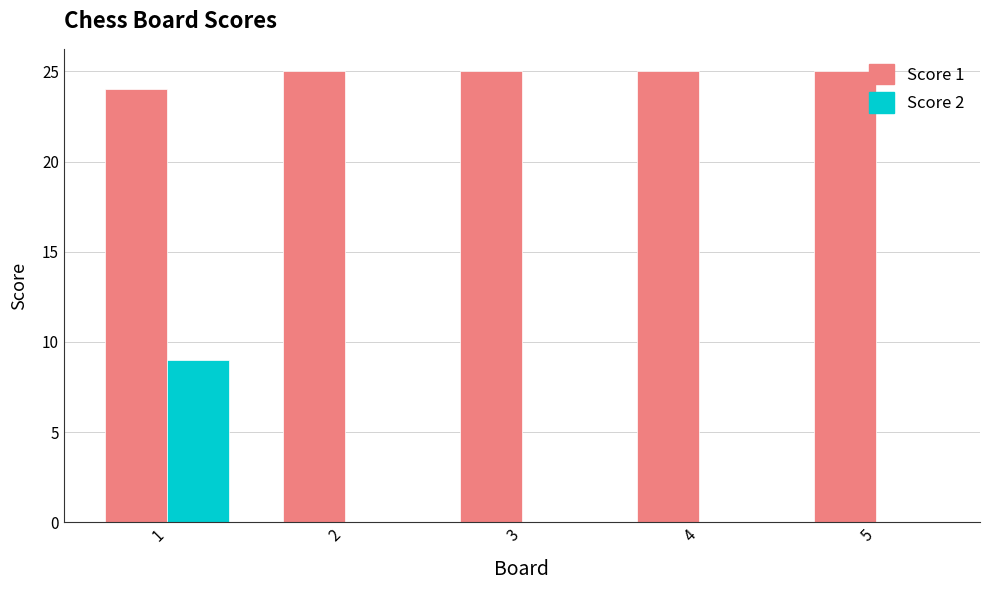

Is it true that Score 2 equals 0 at 4?

True